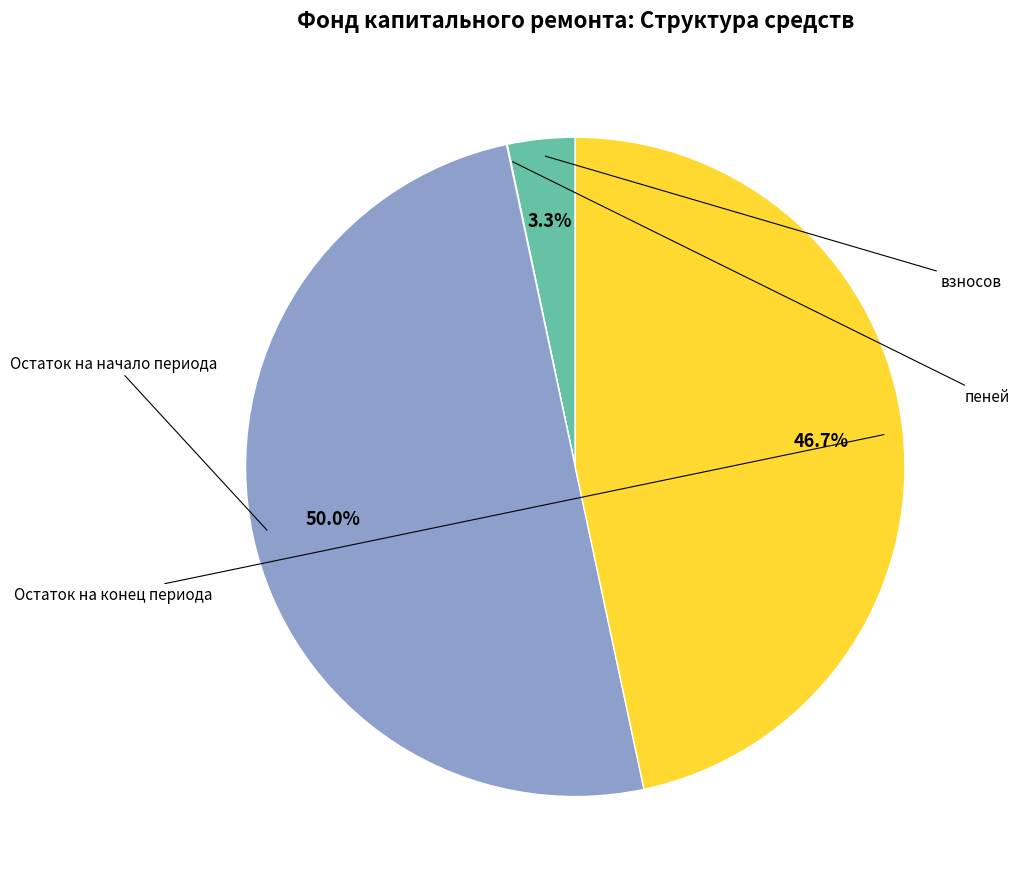

Which category has the smallest portion of the pie?

пеней